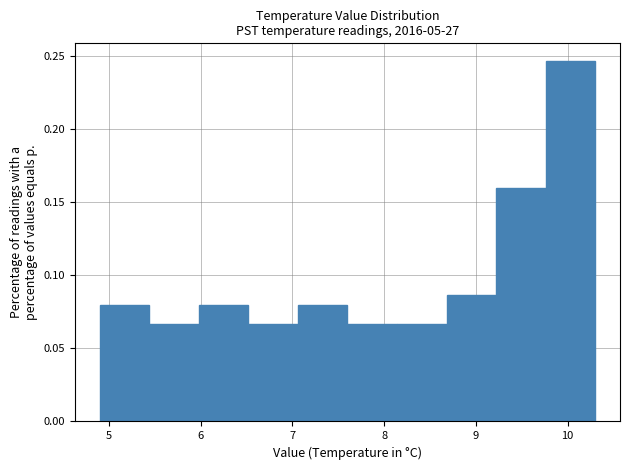

Reading left to right, transcribe this chart: for each bar, give the range it covers on the x-axis and its height. Neither the bar edges nor the heights are printed on the chart, so give them approximately, as read against the axes.

4.90 to 5.44: 0.080
5.44 to 5.98: 0.065
5.98 to 6.52: 0.080
6.52 to 7.06: 0.065
7.06 to 7.60: 0.080
7.60 to 8.14: 0.065
8.14 to 8.68: 0.065
8.68 to 9.22: 0.085
9.22 to 9.76: 0.160
9.76 to 10.30: 0.245